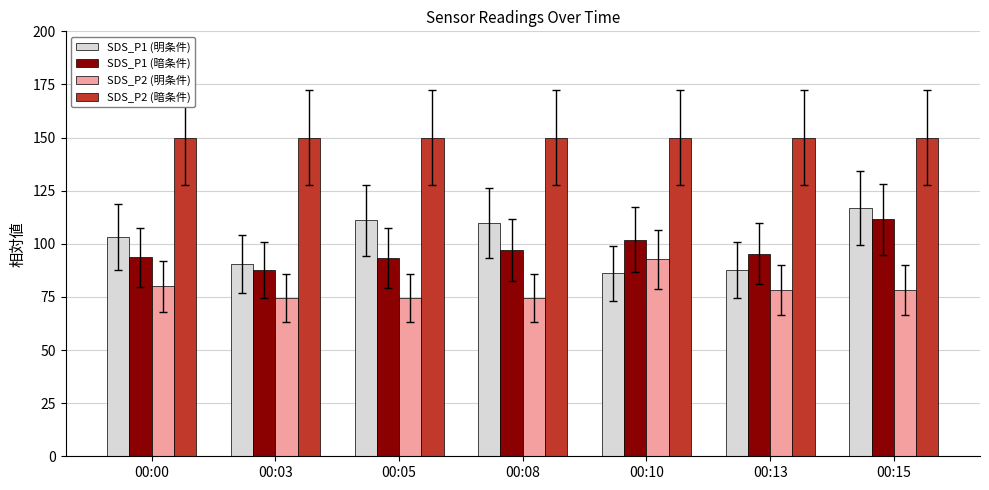

What is the minimum value shown in the chart?

74.4